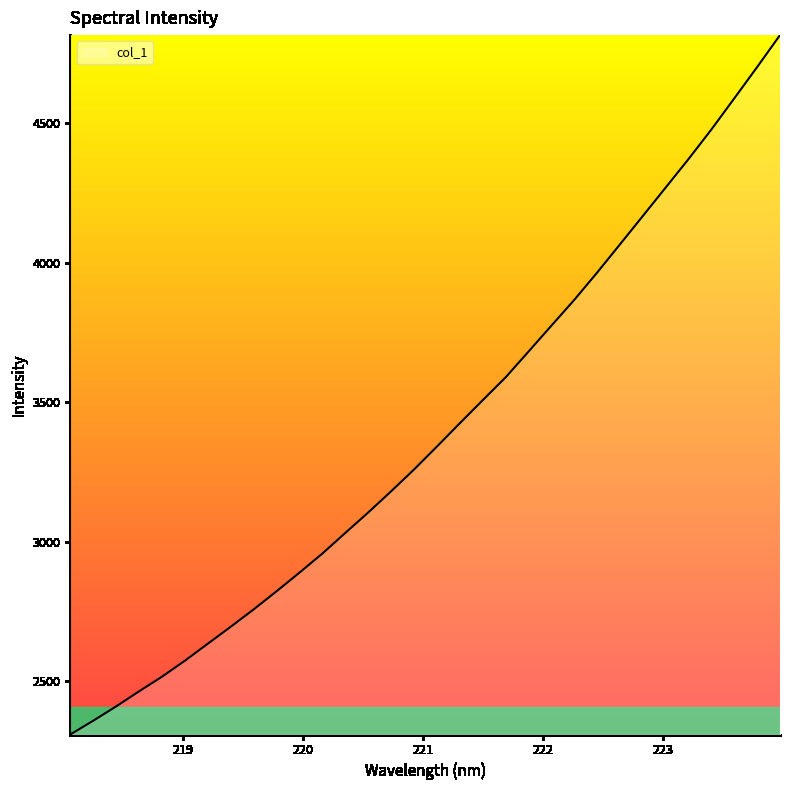

What is the difference between the maximum and minimum values?

2507.3